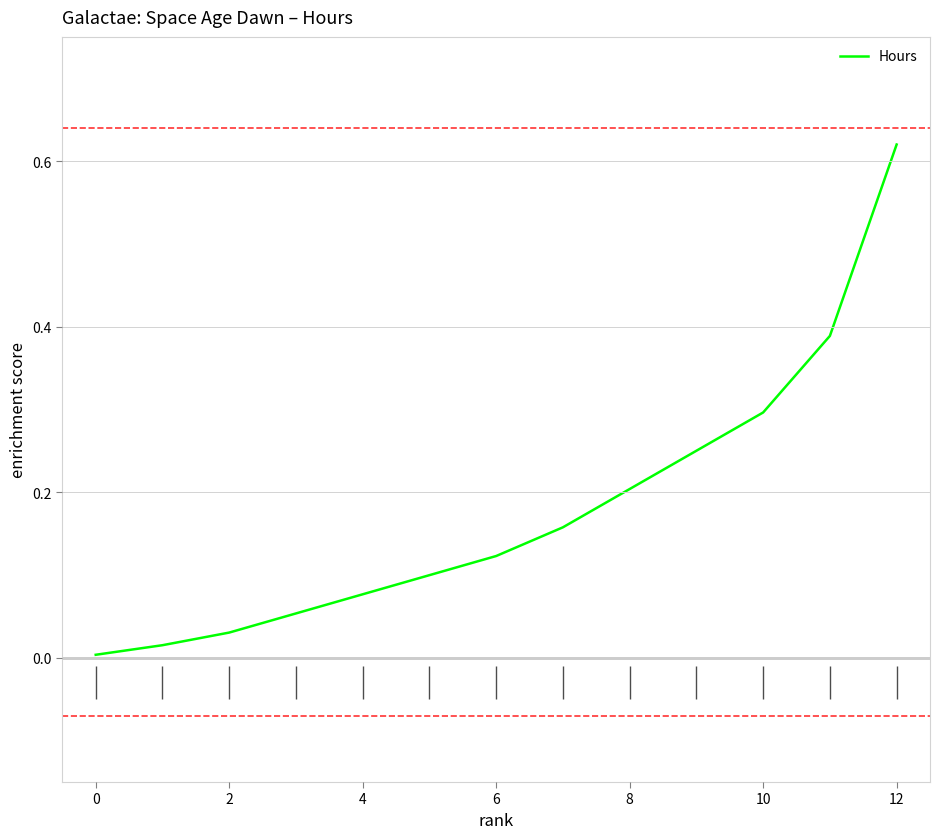

What is the greatest value displayed?

0.6